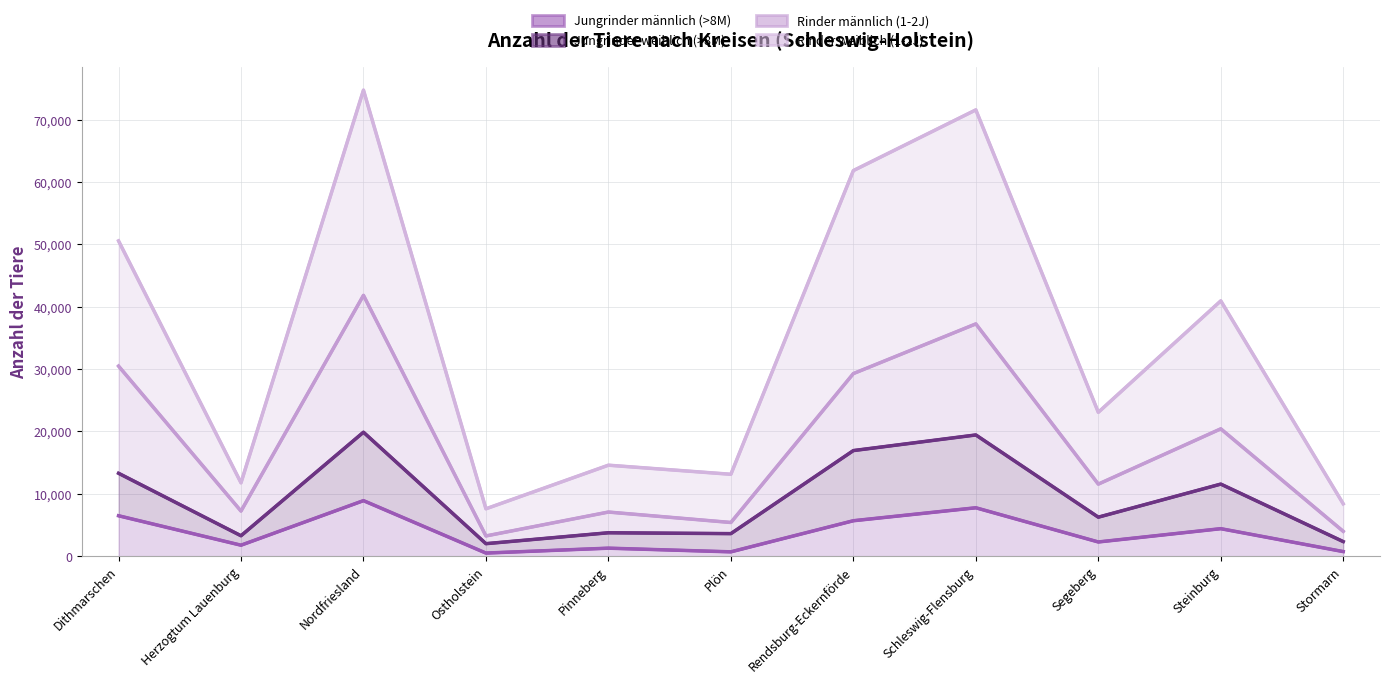

How many values in the Rinder weiblich (1-2J) series are below 6251?

5